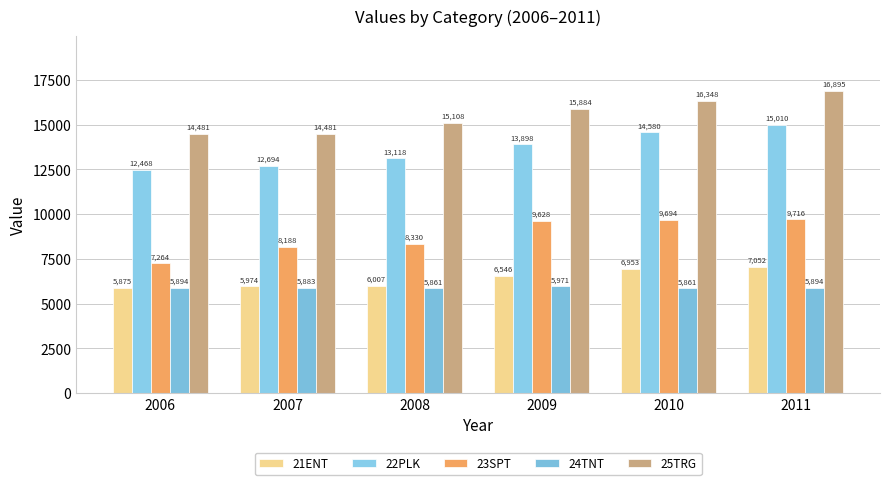

List the series in order of their peak value, highest first.

25TRG, 22PLK, 23SPT, 21ENT, 24TNT